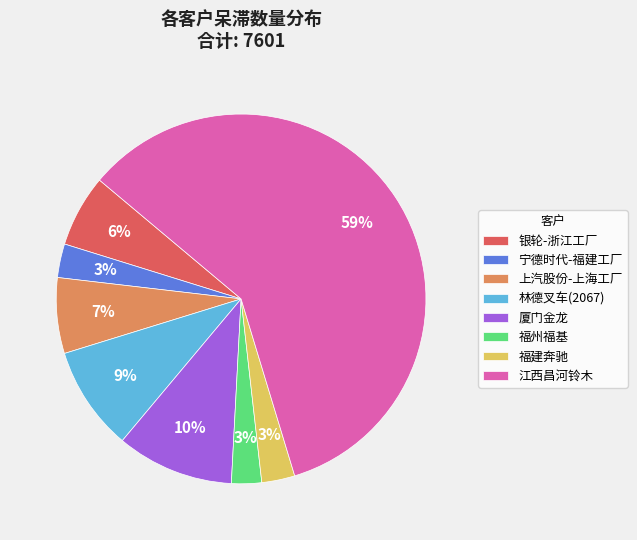

Do 上汽股份-上海工厂 and 宁德时代-福建工厂 together represent more than half of the pie?

No